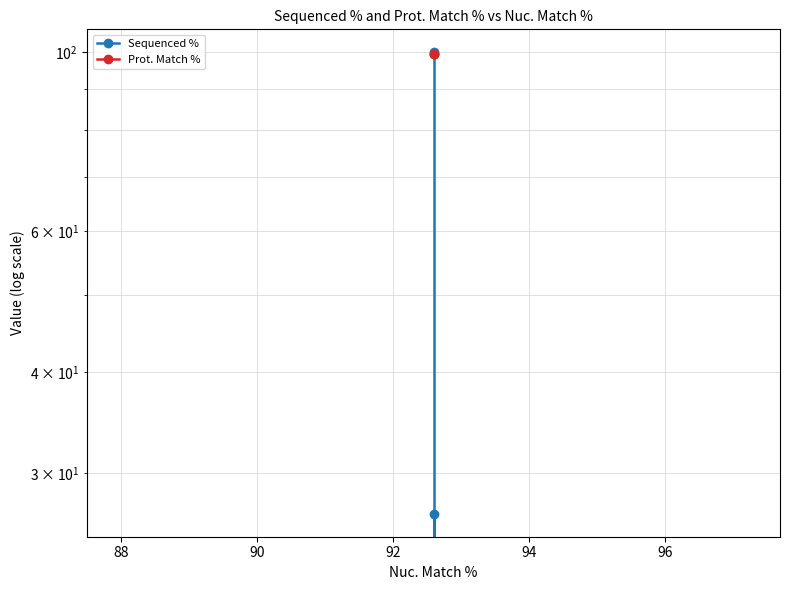

What is the maximum value for Prot. Match %?

99.4